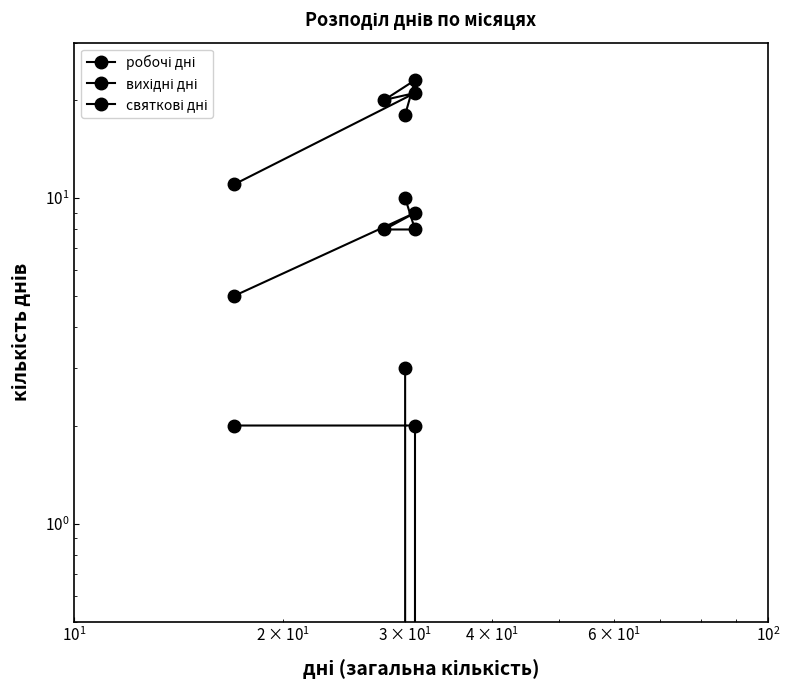

Which series has the largest range (max minus min)?

робочі дні